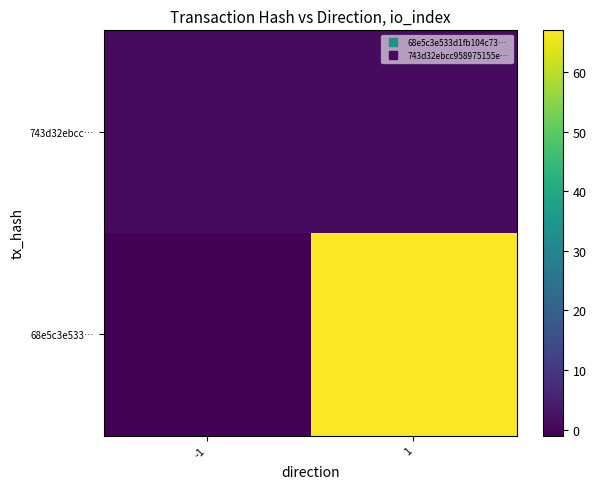

Which has a higher value, 1 or -1?

1